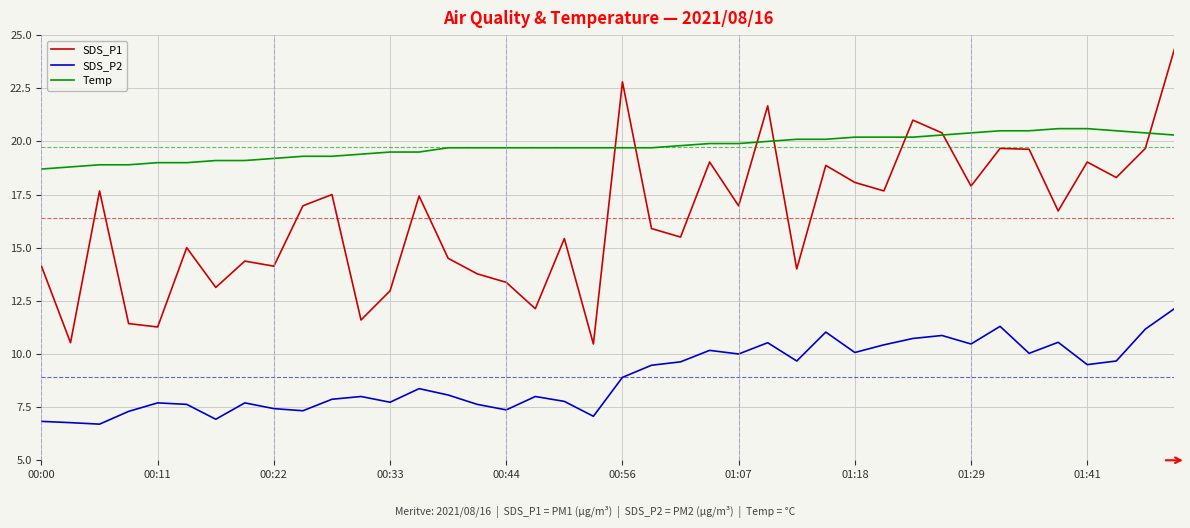

What is the smallest value displayed?

6.7